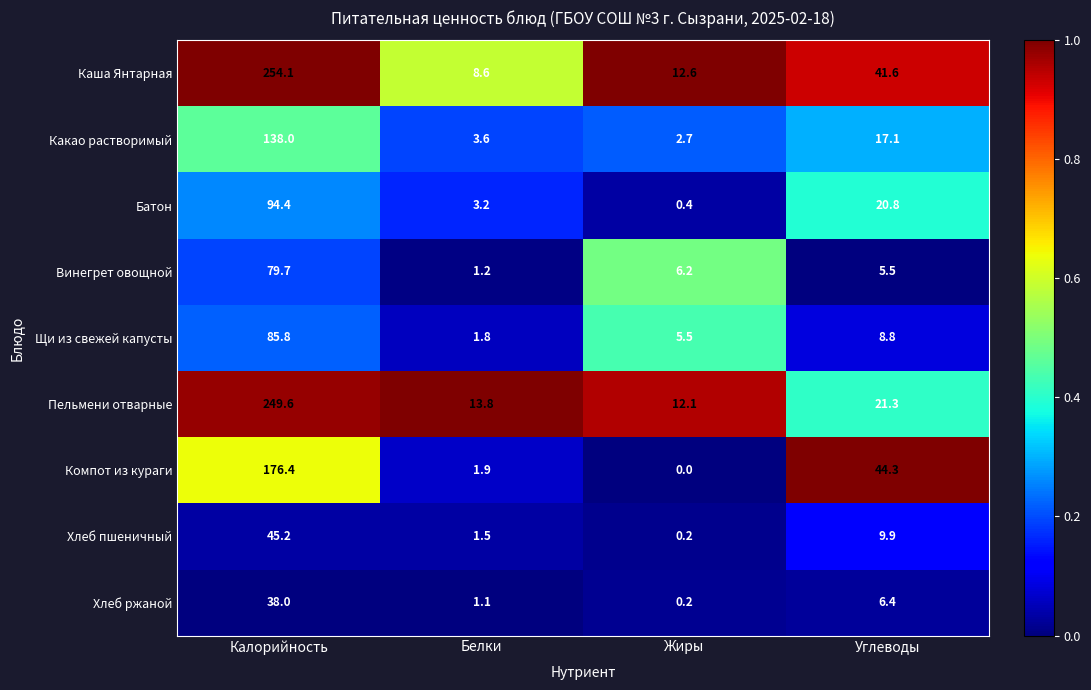

The value of Батон at Белки is 3.2. True or false?

True